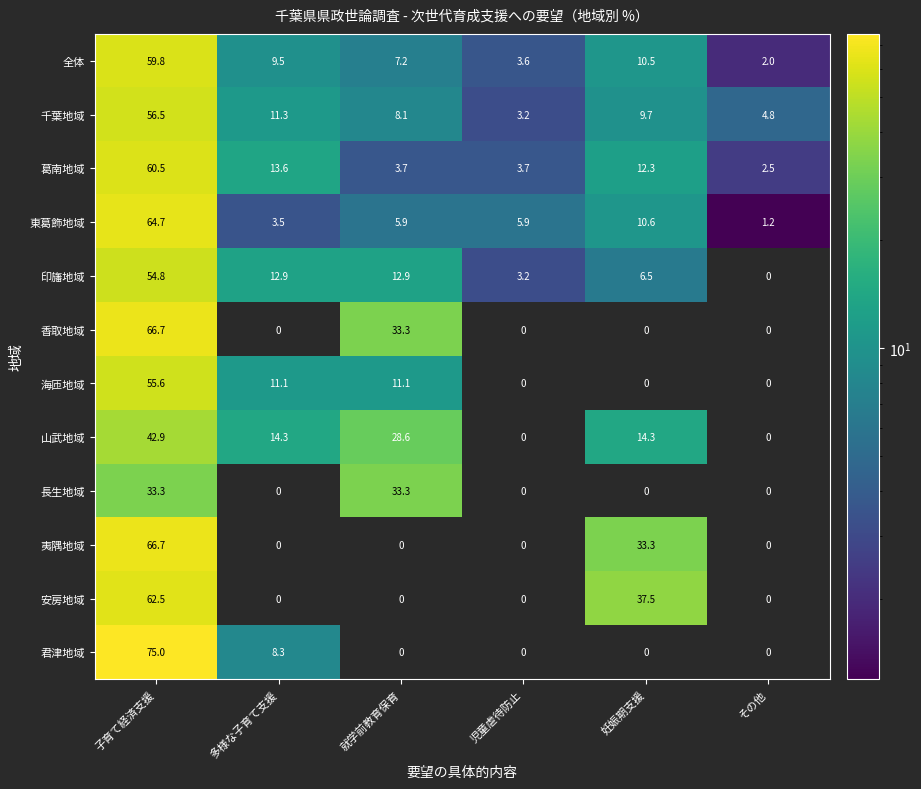

How many distinct data groups are displayed?

12